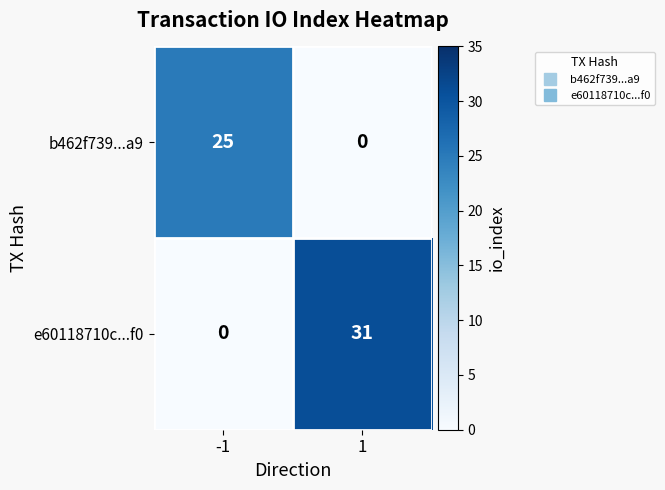

How many categories are shown in the chart?

2